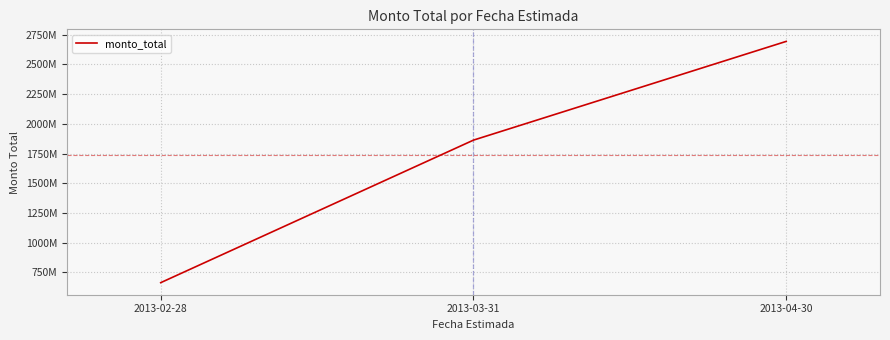

Reading left to right, extract all data points from this chart.

2013-02-28=663334127	2013-03-31=1862902899	2013-04-30=2693876816